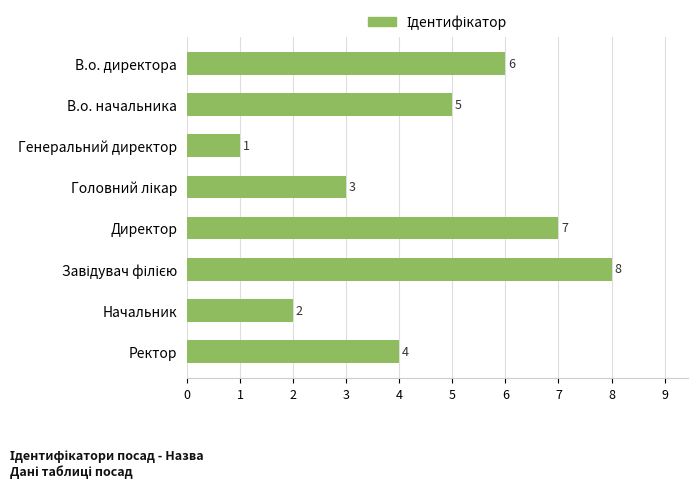

Approximately how many times larger is the value at Ректор compared to В.о. директора?

0.7